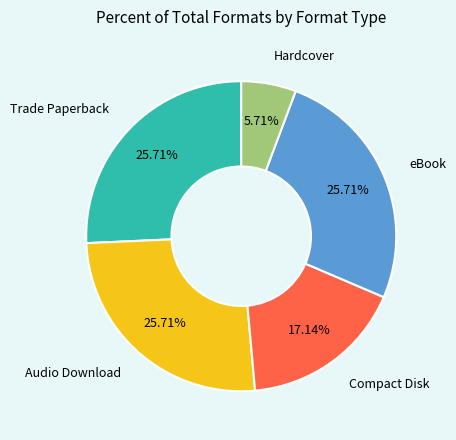

Is there a majority slice in this chart?

No